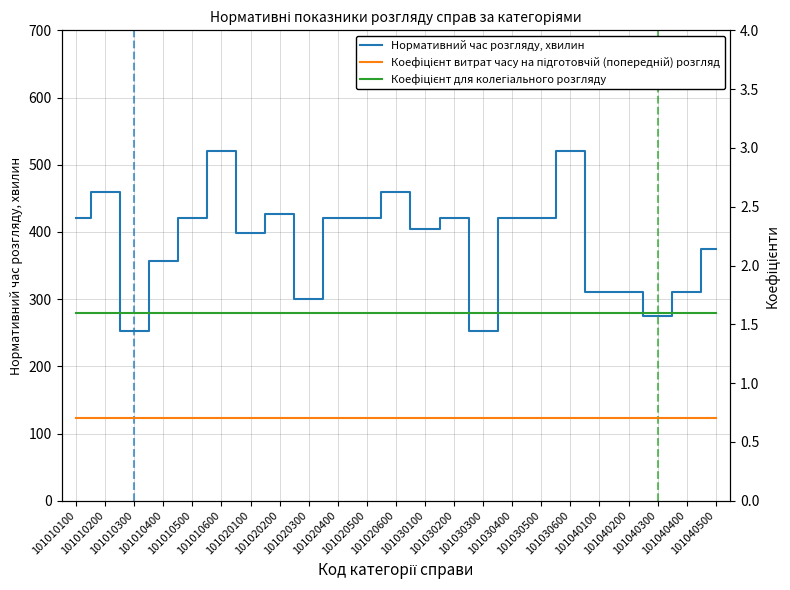

The Коефіцієнт витрат часу на підготовчій (попередній) розгляд series shows 0.7 at 101030400. True or false?

True